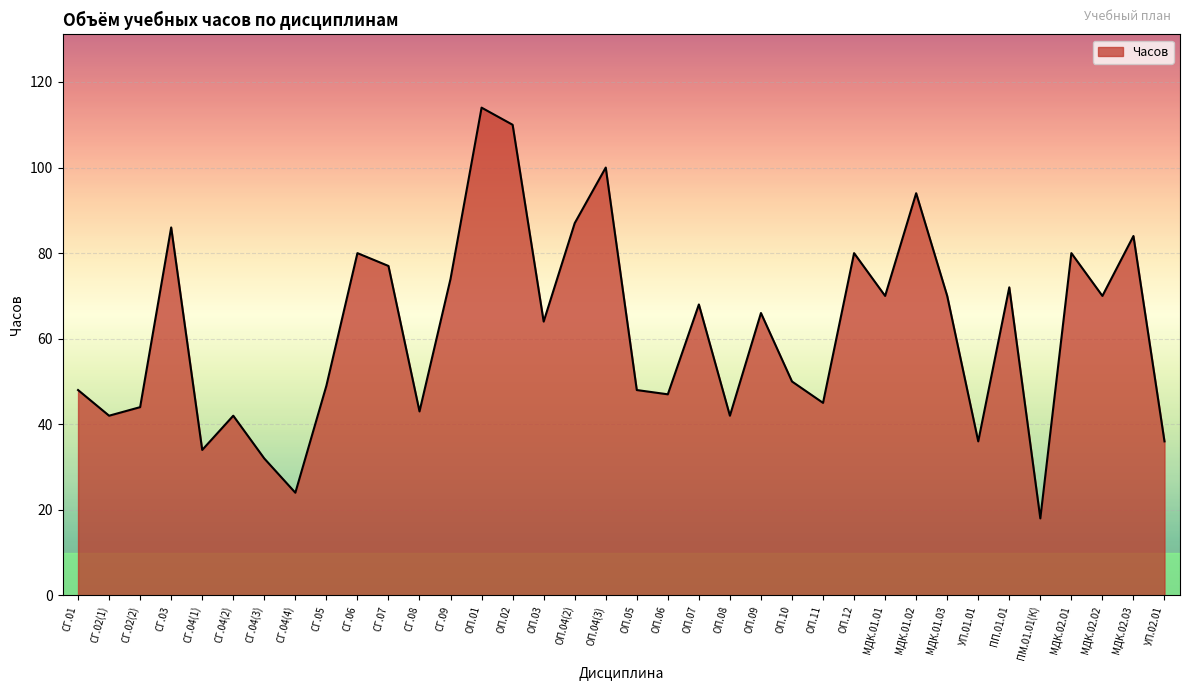

What is the difference between the values at ОП.07 and ОП.12?

12